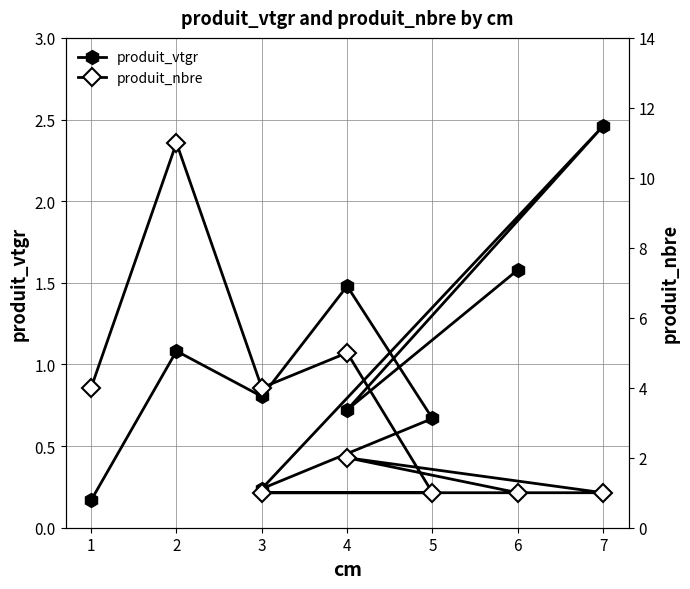

Is the value of produit_vtgr at 3 greater than the value of produit_nbre at 2?

No